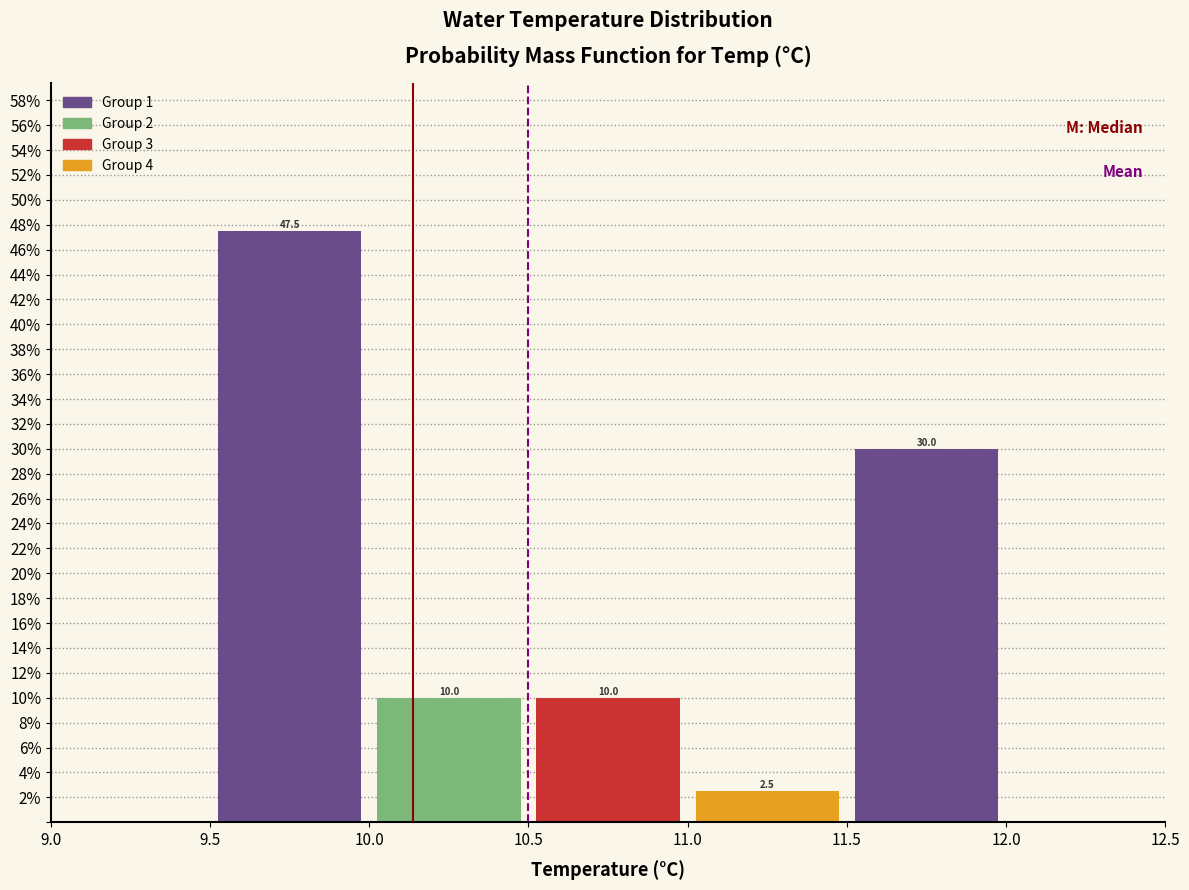

Reading left to right, transcribe this chart: for each bar, give the range it covers on the x-axis and its height.

9.5 to 10.0: 47.5
10.0 to 10.5: 10.0
10.5 to 11.0: 10.0
11.0 to 11.5: 2.5
11.5 to 12.0: 30.0